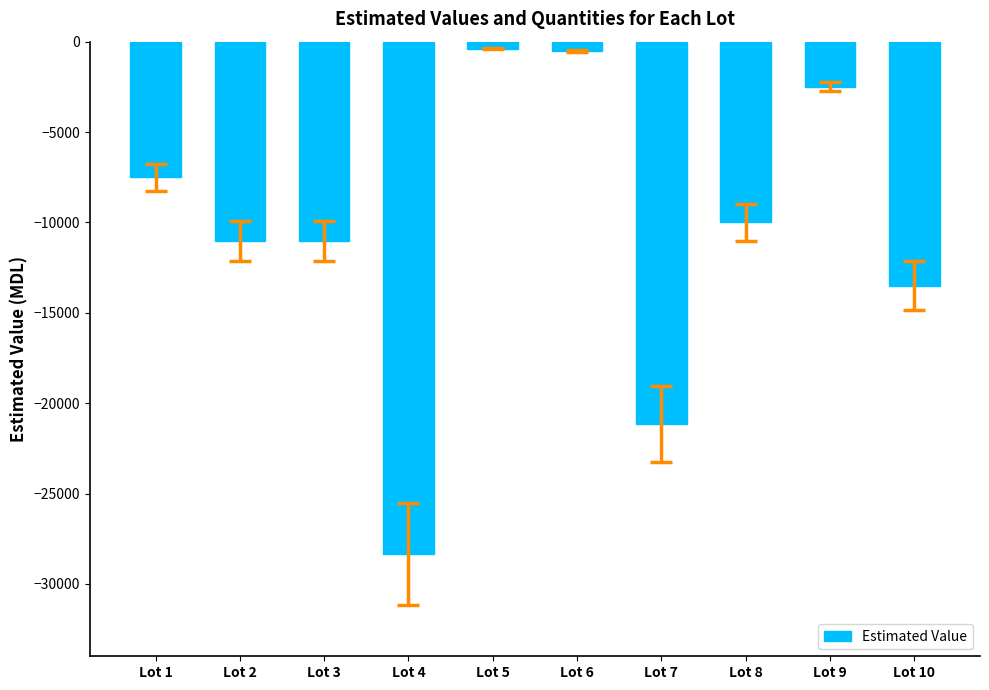

What is the change in value from Lot 5 to Lot 8?

-9619.0